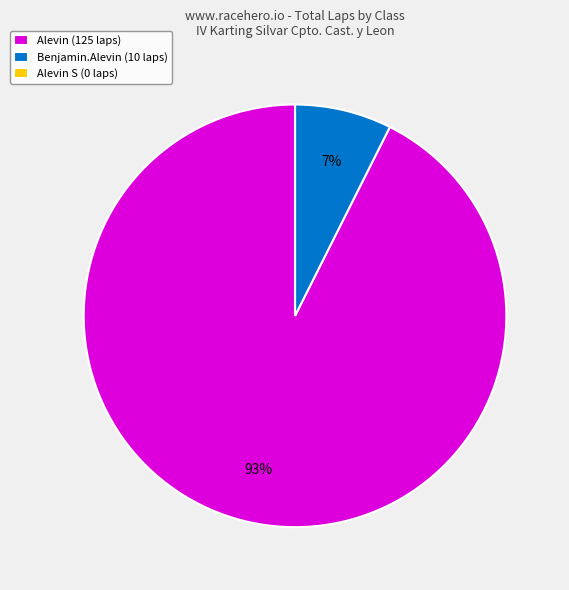

Which category has the biggest portion of the pie?

Alevin (125 laps)